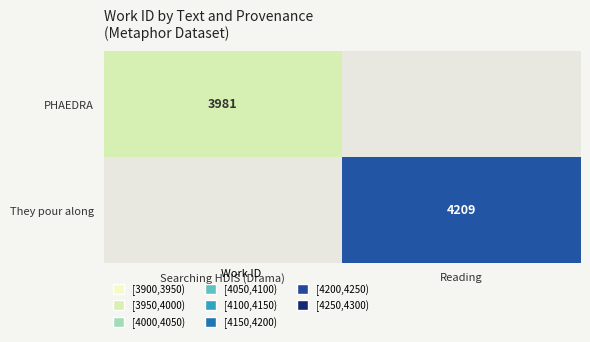

The value of They pour along at Reading is 6663. True or false?

False